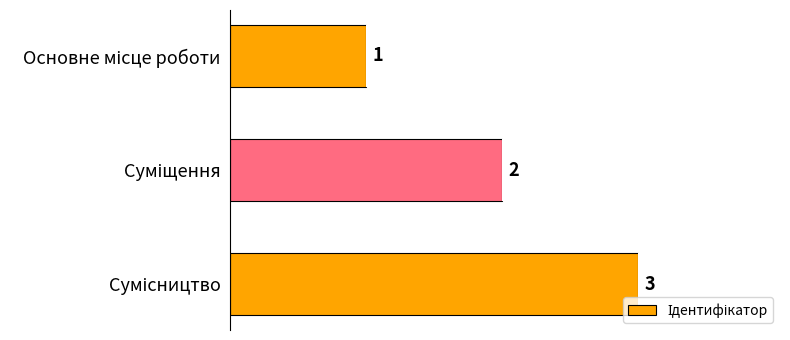

What is the sum of all values?

6